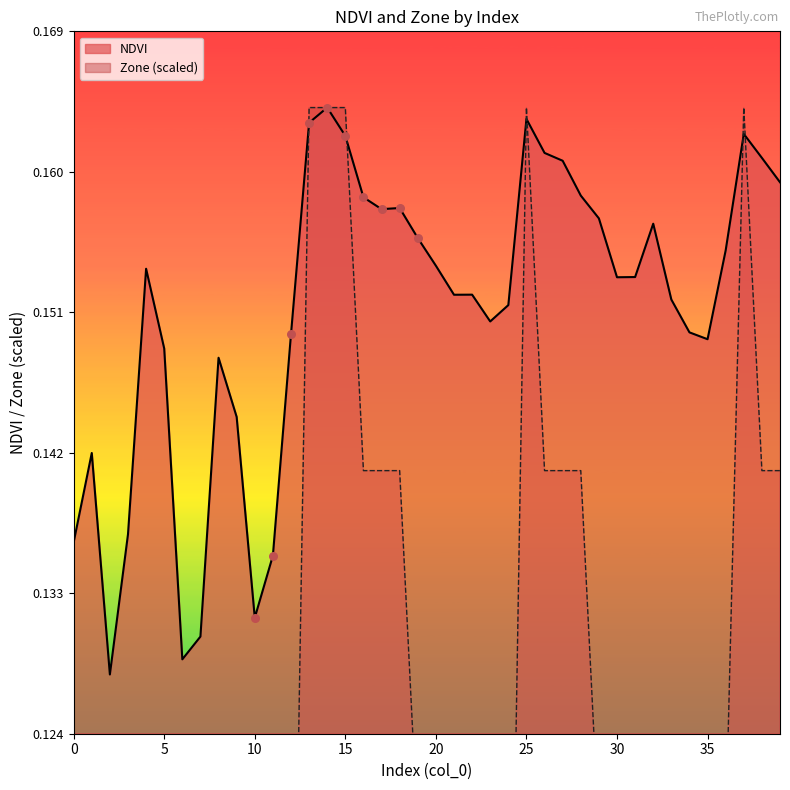

Which series contains the highest Y value?

NDVI